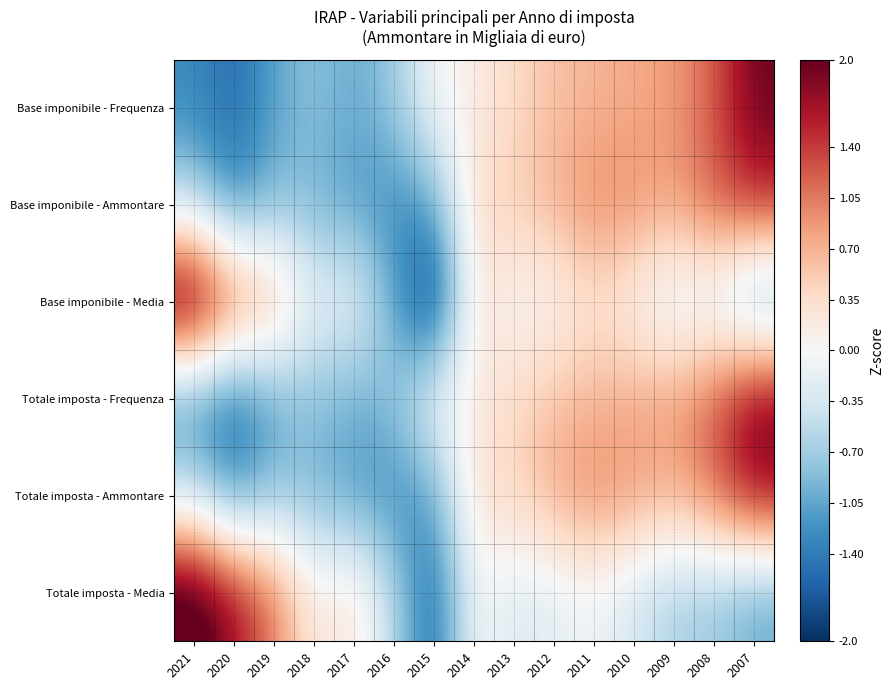

How many distinct data groups are displayed?

6